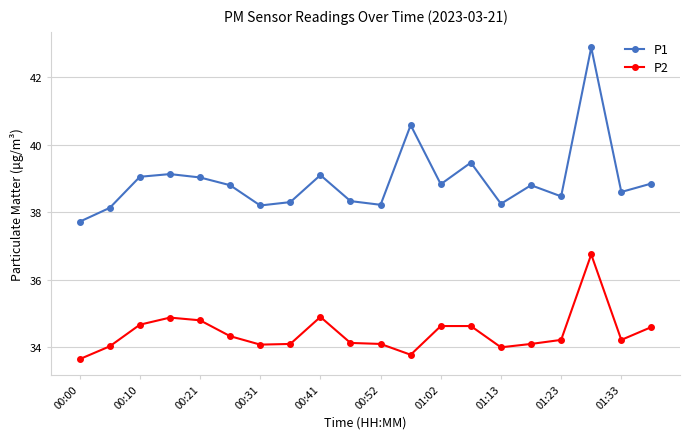

What are all the series names shown in the legend?

P1, P2